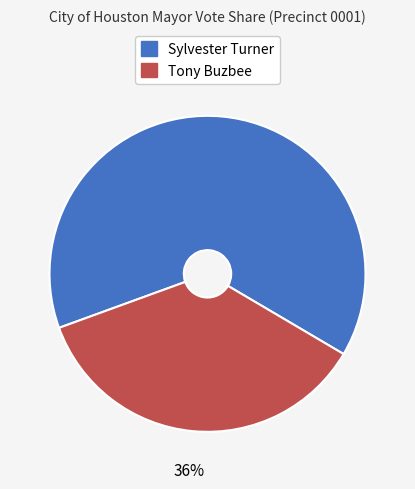

True or false: Tony Buzbee accounts for 43% of the total.

False